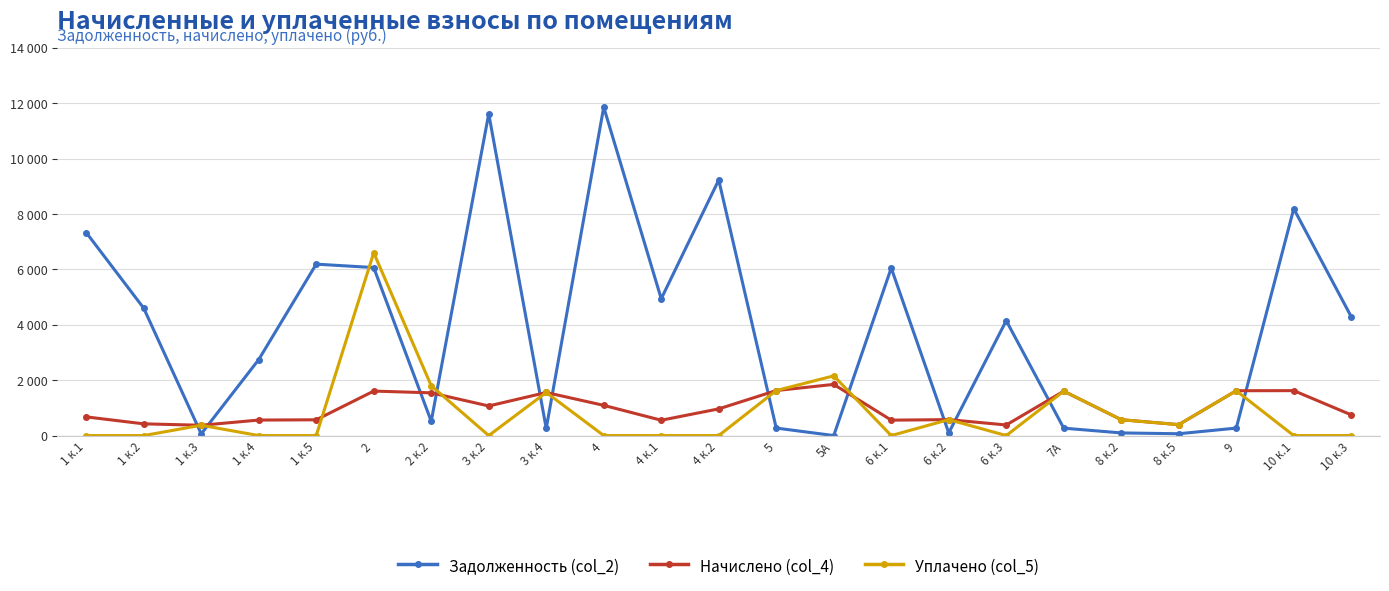

After their last crossing, which series has the higher values: Уплачено (col_5) or Начислено (col_4)?

Начислено (col_4)